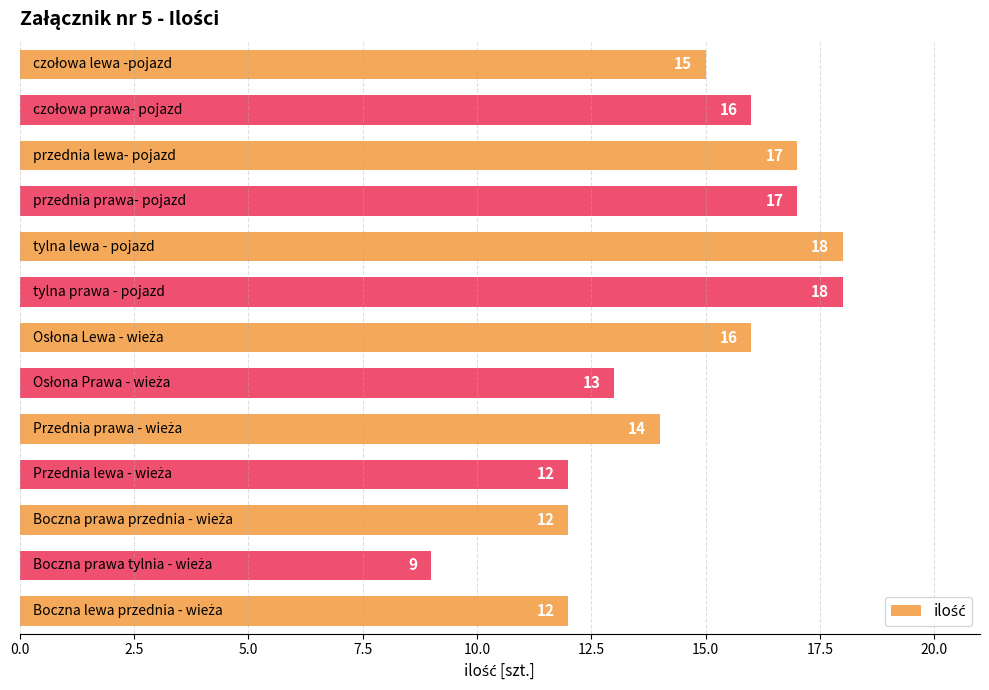

What is the value of the 4th bar from the top?

17